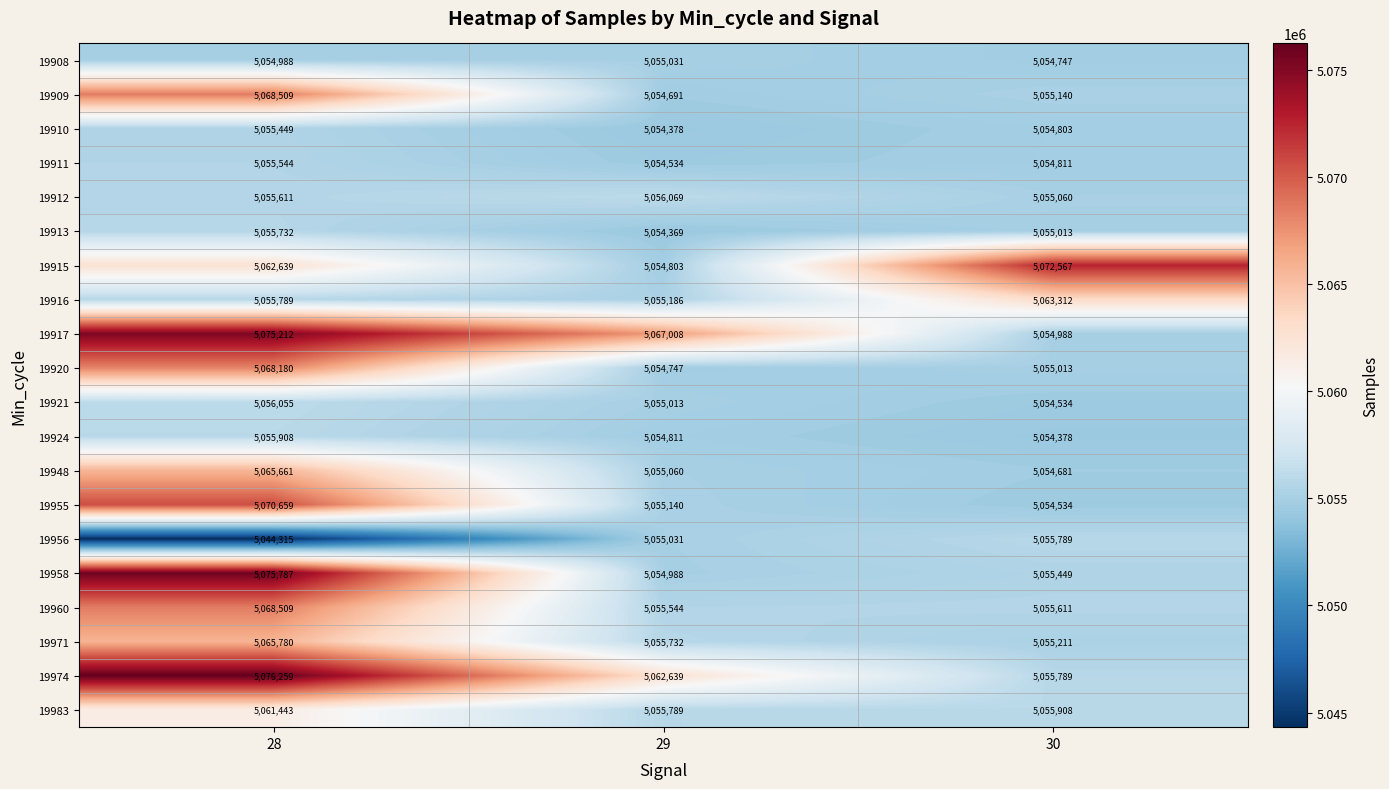

What is the total value across all series at 30?

101127338